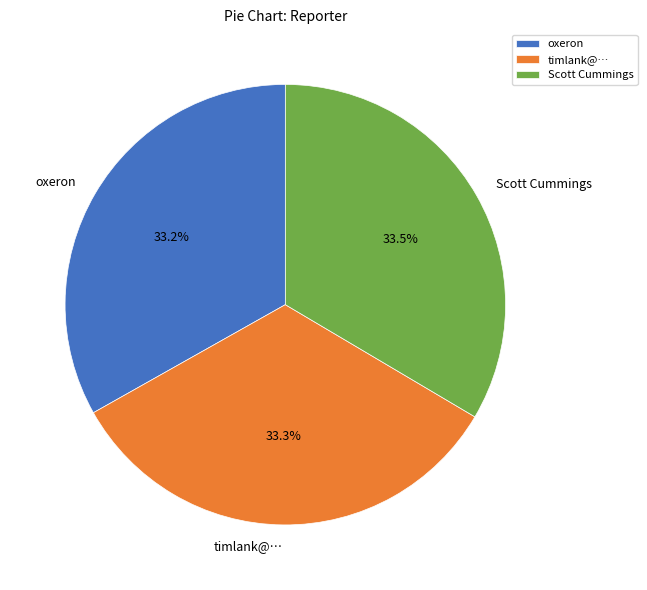

Approximately how many times larger is the value at timlank@… compared to oxeron?

1.0